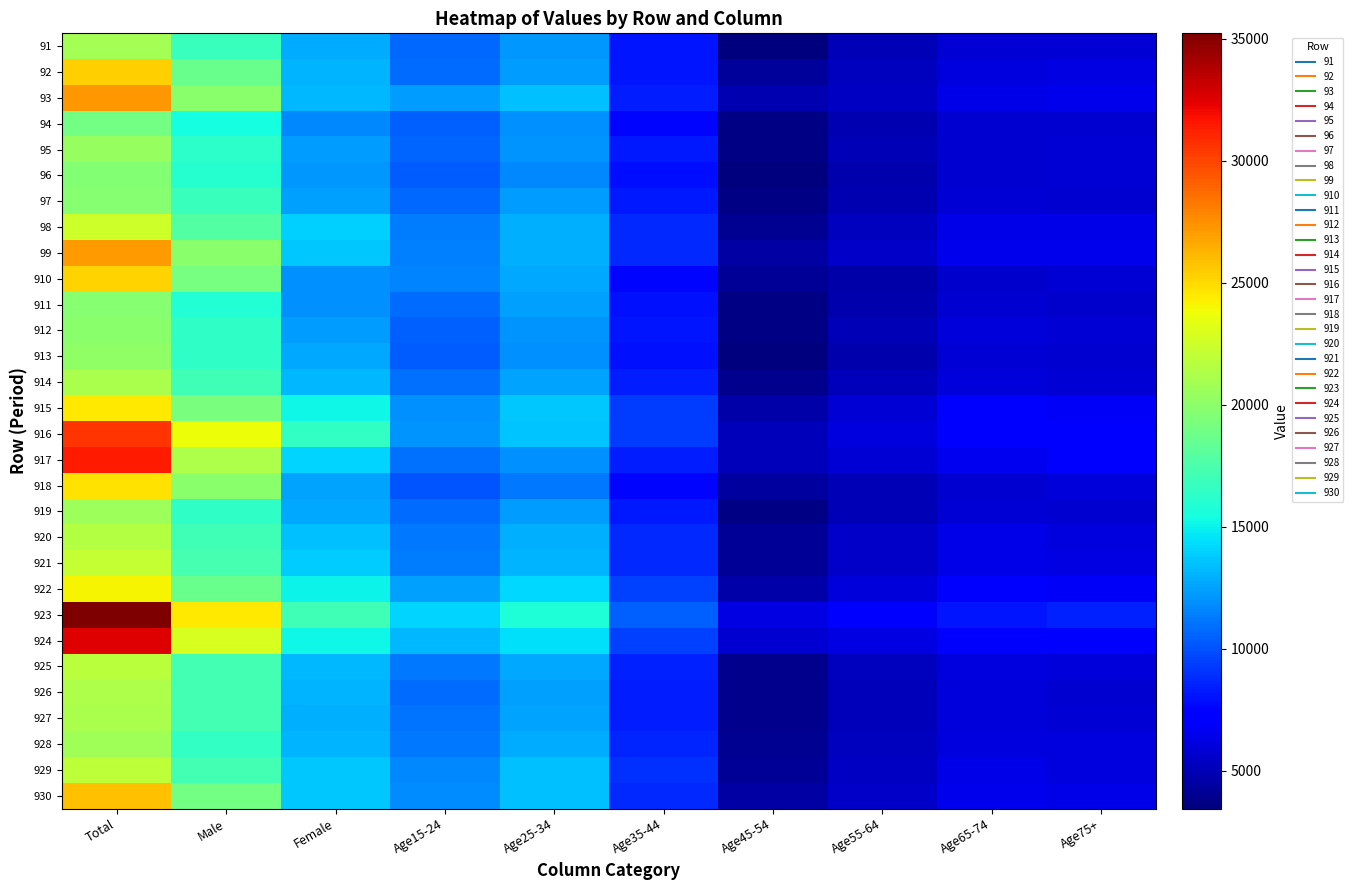

Reading right to left, transcribe all the data shown in this chart.

91: Age75+=5912	Age65-74=5919	Age55-64=4992	Age45-54=3569	Age35-44=8161	Age25-34=12256	Age15-24=10762	Female=12773	Male=16746	Total=20946
92: Age75+=6226	Age65-74=6072	Age55-64=5252	Age45-54=4279	Age35-44=8124	Age25-34=12353	Age15-24=10885	Female=13038	Male=18674	Total=25352
93: Age75+=6562	Age65-74=6384	Age55-64=5426	Age45-54=4834	Age35-44=8305	Age25-34=13464	Age15-24=12349	Female=13227	Male=19841	Total=27191
94: Age75+=5721	Age65-74=5746	Age55-64=4905	Age45-54=3651	Age35-44=7678	Age25-34=11951	Age15-24=10481	Female=11745	Male=15475	Total=19051
95: Age75+=5821	Age65-74=5815	Age55-64=5009	Age45-54=3596	Age35-44=8206	Age25-34=12052	Age15-24=10552	Female=12325	Male=16245	Total=20358
96: Age75+=5831	Age65-74=5811	Age55-64=4759	Age45-54=3462	Age35-44=7893	Age25-34=11727	Age15-24=10286	Female=12211	Male=16004	Total=19658
97: Age75+=5810	Age65-74=5848	Age55-64=4910	Age45-54=3635	Age35-44=8198	Age25-34=12326	Age15-24=10770	Female=12402	Male=16757	Total=19776
98: Age75+=6319	Age65-74=6356	Age55-64=5317	Age45-54=3991	Age35-44=8698	Age25-34=13004	Age15-24=11397	Female=13969	Male=17789	Total=22507
99: Age75+=6496	Age65-74=6477	Age55-64=5521	Age45-54=4540	Age35-44=8738	Age25-34=12956	Age15-24=11488	Female=13650	Male=19850	Total=27094
910: Age75+=5841	Age65-74=5583	Age55-64=4629	Age45-54=4128	Age35-44=7602	Age25-34=12647	Age15-24=11569	Female=12015	Male=19119	Total=25225
911: Age75+=5650	Age65-74=5737	Age55-64=4810	Age45-54=3651	Age35-44=8009	Age25-34=12423	Age15-24=10782	Female=11932	Male=15938	Total=19797
912: Age75+=5875	Age65-74=6004	Age55-64=5048	Age45-54=3690	Age35-44=8083	Age25-34=12101	Age15-24=10510	Female=12371	Male=16380	Total=19934
913: Age75+=5802	Age65-74=5886	Age55-64=4767	Age45-54=3563	Age35-44=8009	Age25-34=11908	Age15-24=10395	Female=12693	Male=16474	Total=20107
914: Age75+=5899	Age65-74=6039	Age55-64=5100	Age45-54=3913	Age35-44=8331	Age25-34=12531	Age15-24=10942	Female=13233	Male=17039	Total=21187
915: Age75+=6864	Age65-74=6961	Age55-64=5916	Age45-54=4593	Age35-44=9297	Age25-34=13712	Age15-24=12004	Female=15207	Male=19309	Total=24512
916: Age75+=7302	Age65-74=7143	Age55-64=6191	Age45-54=5169	Age35-44=9338	Age25-34=13534	Age15-24=12114	Female=16600	Male=23746	Total=30565
917: Age75+=7068	Age65-74=6590	Age55-64=5821	Age45-54=5165	Age35-44=8316	Age25-34=11927	Age15-24=10917	Female=14044	Male=21315	Total=31454
918: Age75+=6001	Age65-74=5772	Age55-64=5064	Age45-54=4400	Age35-44=7618	Age25-34=11267	Age15-24=10160	Female=12547	Male=19926	Total=24679
919: Age75+=5792	Age65-74=5833	Age55-64=4951	Age45-54=3695	Age35-44=8269	Age25-34=12385	Age15-24=10831	Female=12713	Male=16418	Total=20700
920: Age75+=6190	Age65-74=6336	Age55-64=5510	Age45-54=4139	Age35-44=8777	Age25-34=12949	Age15-24=11193	Female=13485	Male=17065	Total=21557
921: Age75+=6225	Age65-74=6379	Age55-64=5474	Age45-54=4111	Age35-44=8673	Age25-34=13087	Age15-24=11375	Female=13768	Male=17262	Total=22174
922: Age75+=6905	Age65-74=6967	Age55-64=5992	Age45-54=4617	Age35-44=9516	Age25-34=14241	Age15-24=12451	Female=15103	Male=18701	Total=24140
923: Age75+=8453	Age65-74=8106	Age55-64=7088	Age45-54=6268	Age35-44=10504	Age25-34=15817	Age15-24=14129	Female=17069	Male=24496	Total=35219
924: Age75+=7323	Age65-74=7286	Age55-64=6273	Age45-54=5752	Age35-44=9443	Age25-34=14500	Age15-24=13168	Female=15236	Male=22912	Total=32507
925: Age75+=6015	Age65-74=6157	Age55-64=5237	Age45-54=3933	Age35-44=8498	Age25-34=12707	Age15-24=11179	Female=13155	Male=17181	Total=21713
926: Age75+=5817	Age65-74=5965	Age55-64=5126	Age45-54=3849	Age35-44=8397	Age25-34=12457	Age15-24=10847	Female=13025	Male=17219	Total=21302
927: Age75+=5826	Age65-74=5992	Age55-64=5096	Age45-54=3852	Age35-44=8365	Age25-34=12622	Age15-24=11038	Female=12978	Male=17126	Total=21190
928: Age75+=6101	Age65-74=6139	Age55-64=5199	Age45-54=3973	Age35-44=8594	Age25-34=12876	Age15-24=11206	Female=13133	Male=16504	Total=20719
929: Age75+=6158	Age65-74=6361	Age55-64=5421	Age45-54=4140	Age35-44=8973	Age25-34=13434	Age15-24=11761	Female=13716	Male=17130	Total=21840
930: Age75+=6332	Age65-74=6451	Age55-64=5528	Age45-54=4543	Age35-44=8742	Age25-34=13441	Age15-24=11873	Female=13754	Male=18972	Total=25893